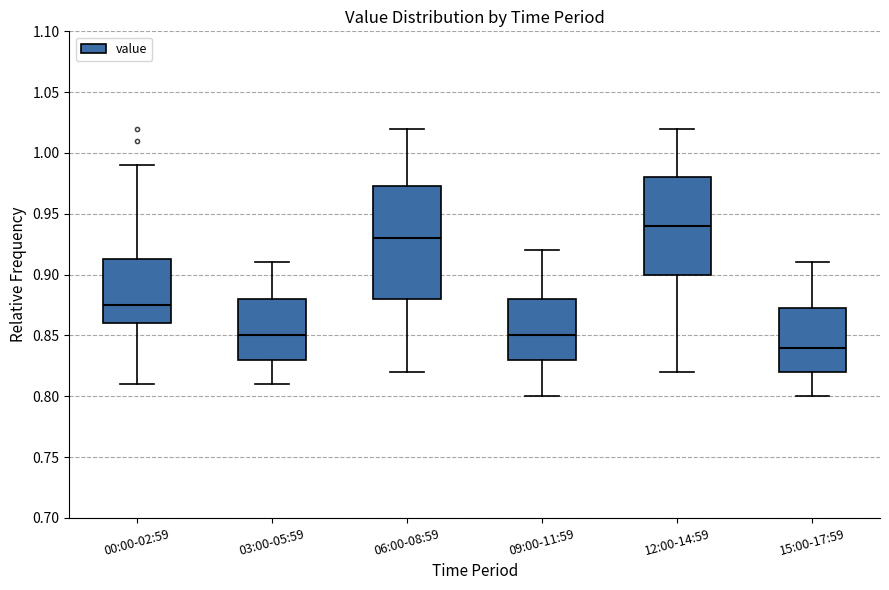

Which box has the lowest median line?

15:00-17:59